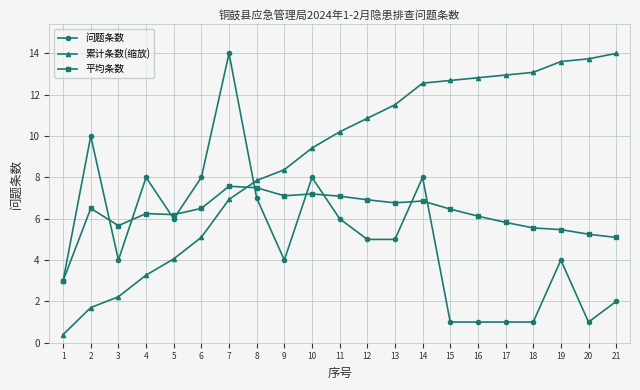

At 21, list the series in order from smallest to largest.

问题条数, 平均条数, 累计条数(缩放)